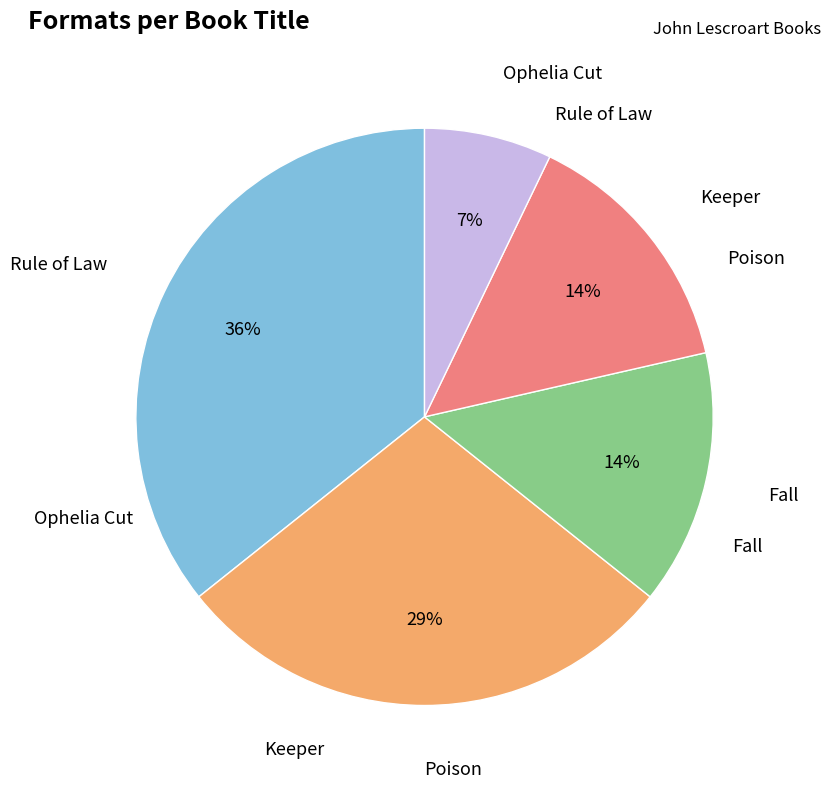

To the nearest percent, what is the difference between the largest and smallest slice percentages?

29%